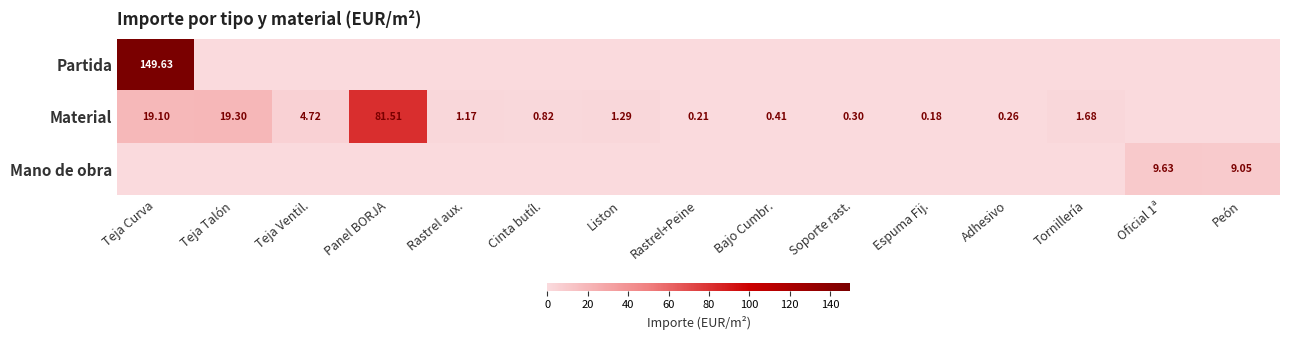

At which category does the chart reach its minimum across all series?

Teja Talón